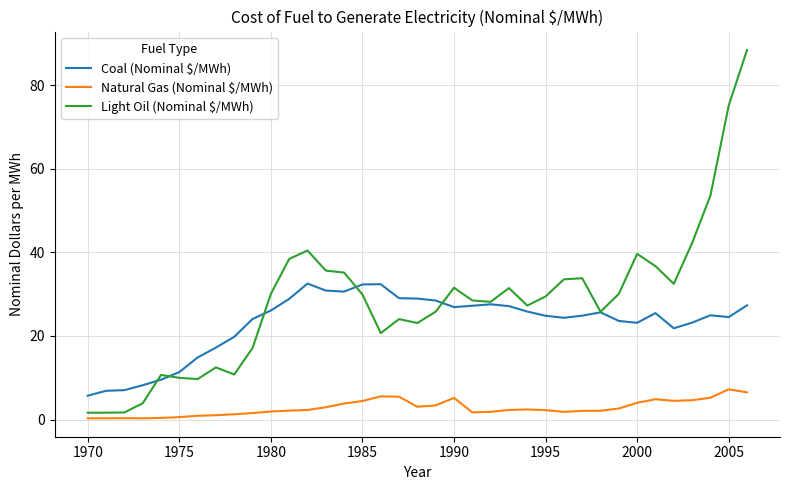

What is the lowest value of the Coal (Nominal $/MWh) series?

5.7